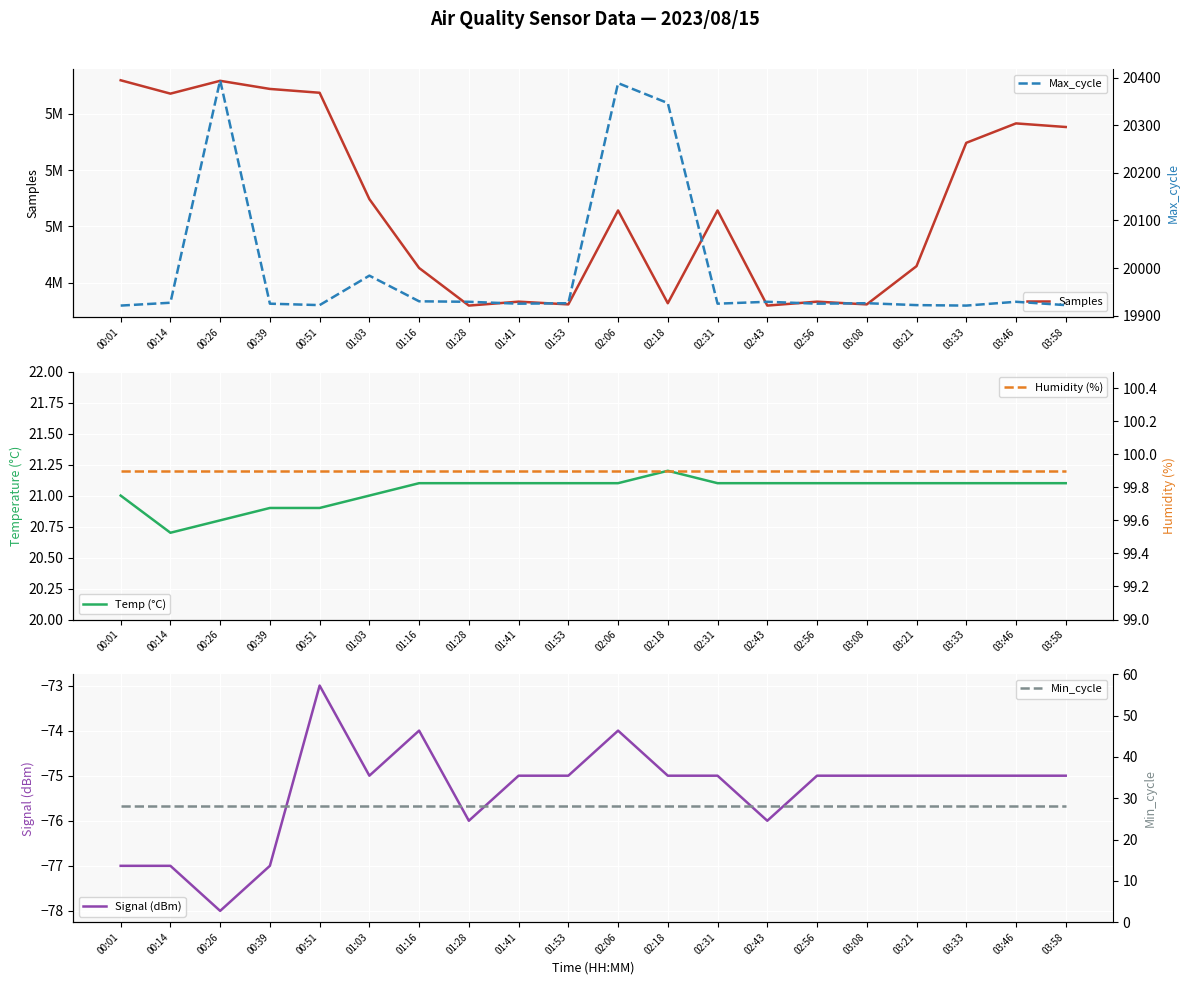

True or false: Samples and Signal (dBm) cross at least once.

False